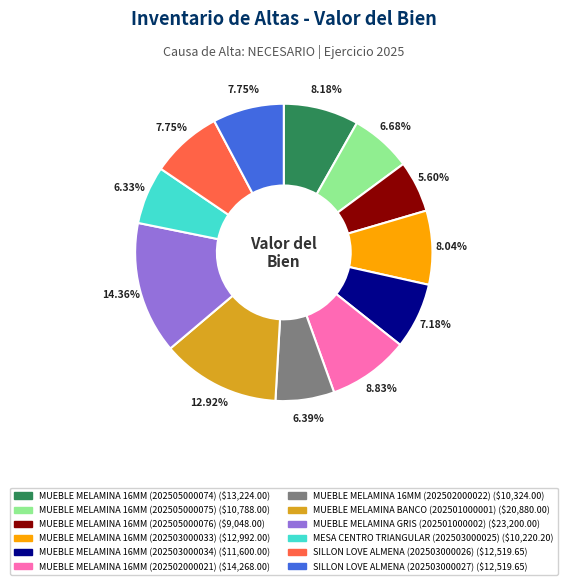

Is there a majority slice in this chart?

No